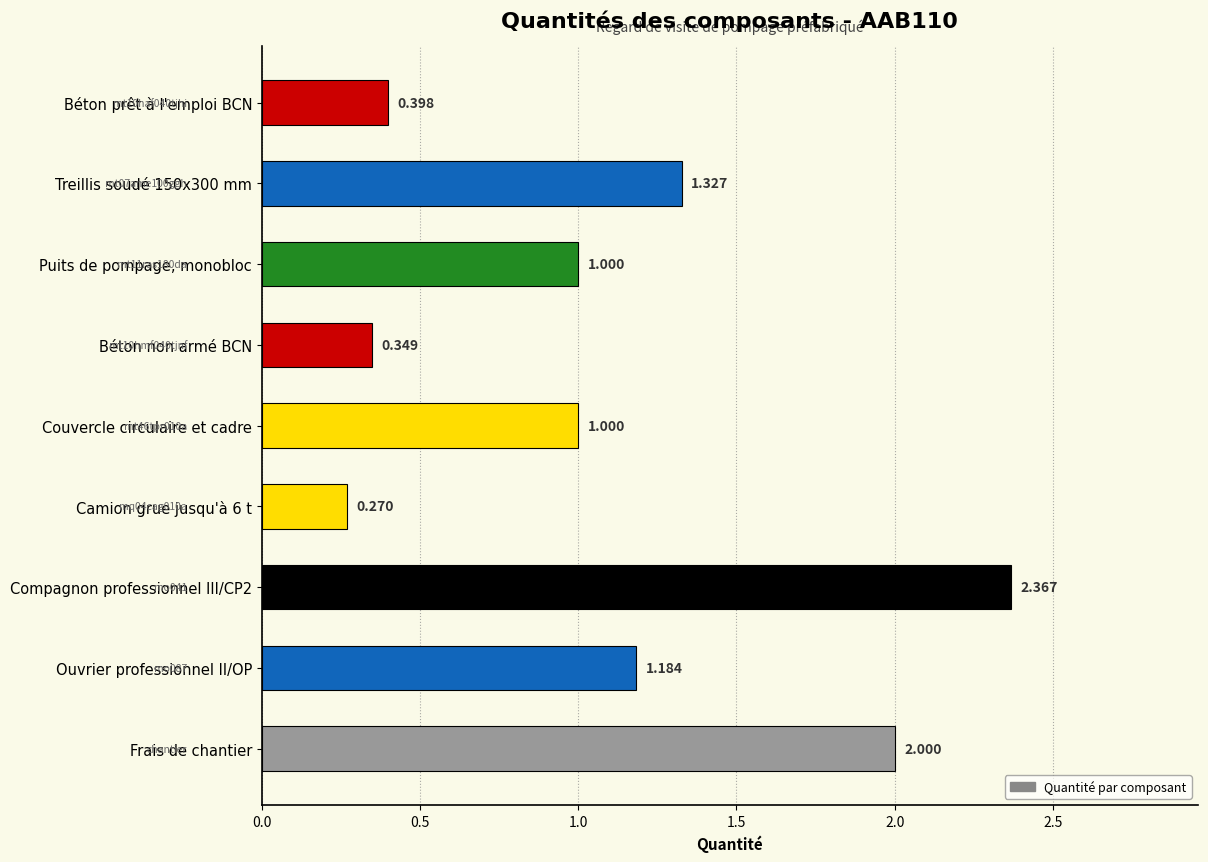

Between Ouvrier professionnel II/OP and Béton non armé BCN, which is larger?

Ouvrier professionnel II/OP